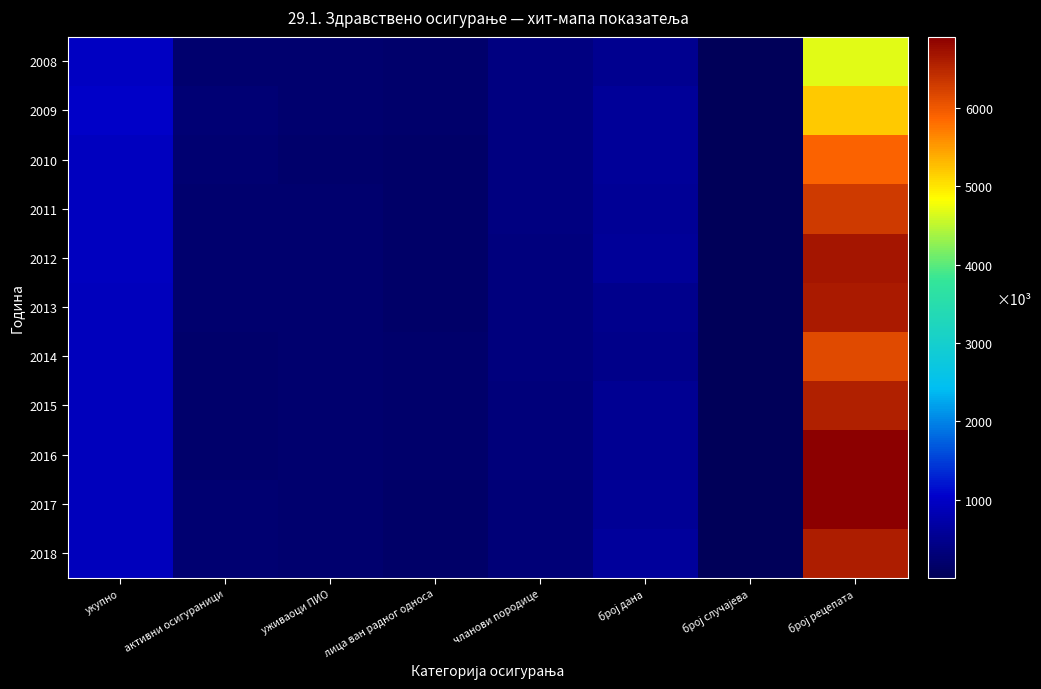

Which label corresponds to the smallest value in the chart?

број случајева